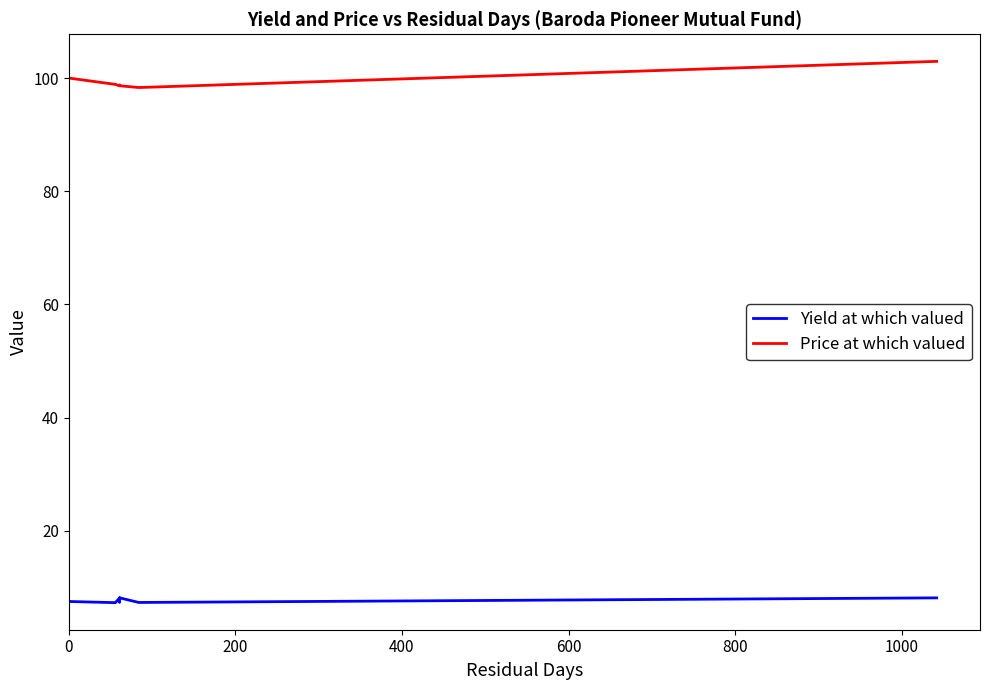

In Yield at which valued, how many points are lower than both neighbors (excluding endpoints)?

1